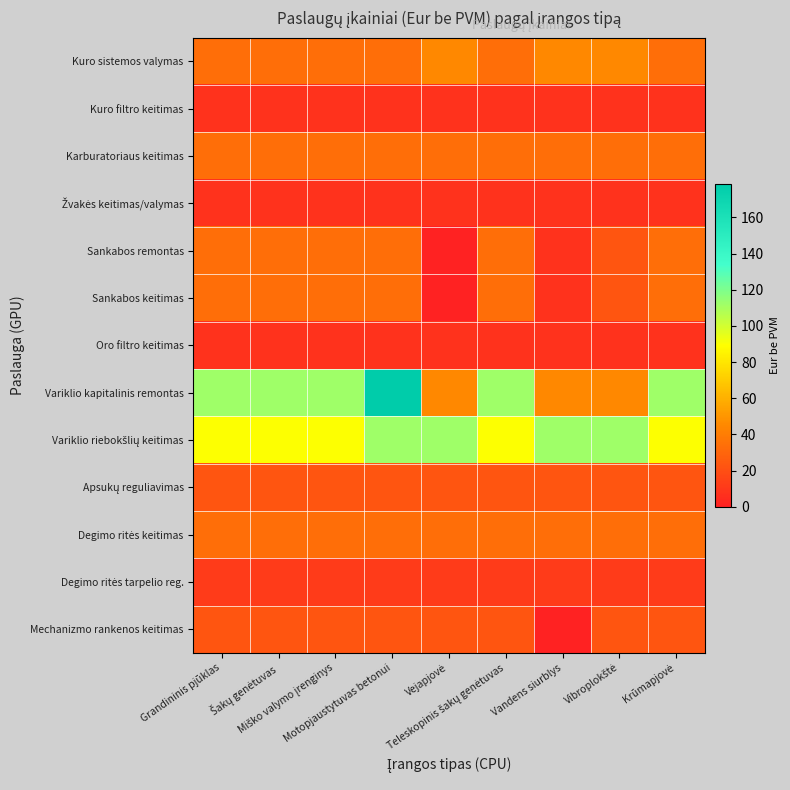

Which category has the highest value across all series?

Motopjaustytuvas betonui